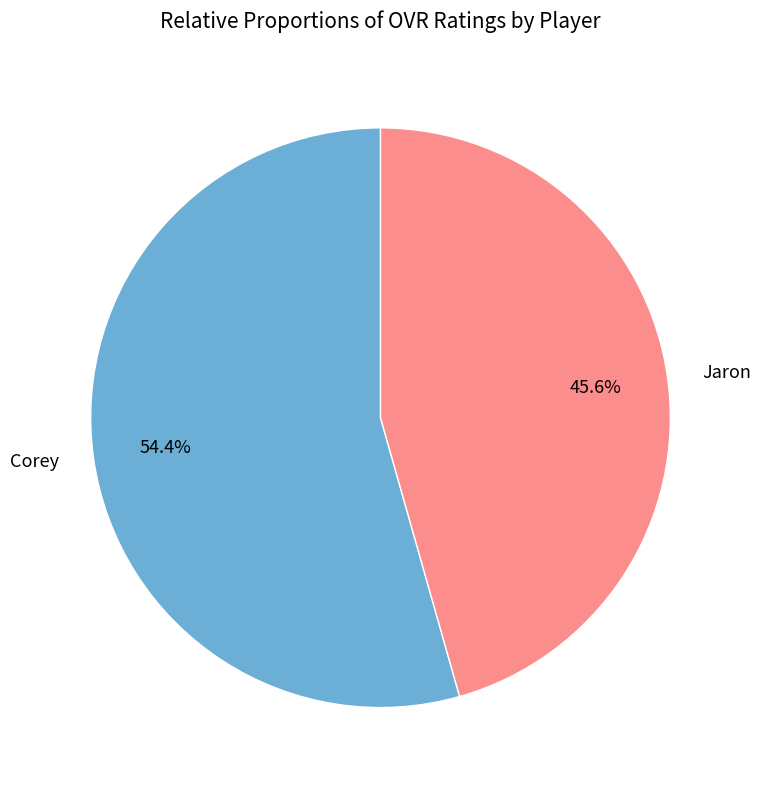

Does any single category account for the majority?

Yes